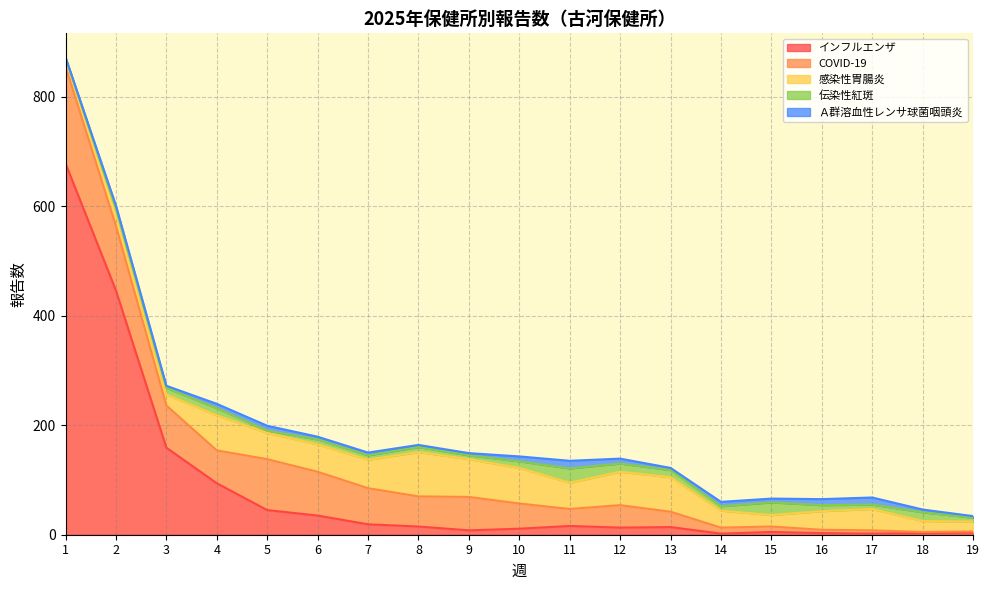

What is the average value of the 感染性胃腸炎 series?

43